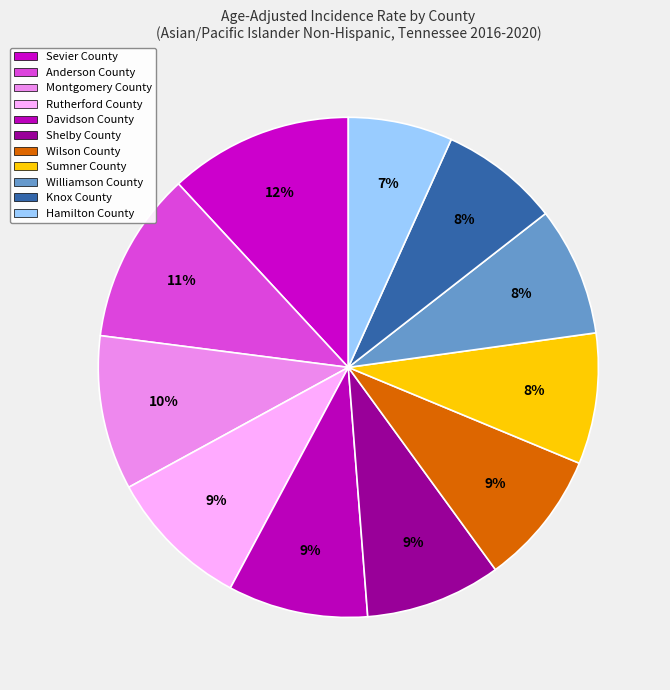

Count the number of slices in the pie.

11